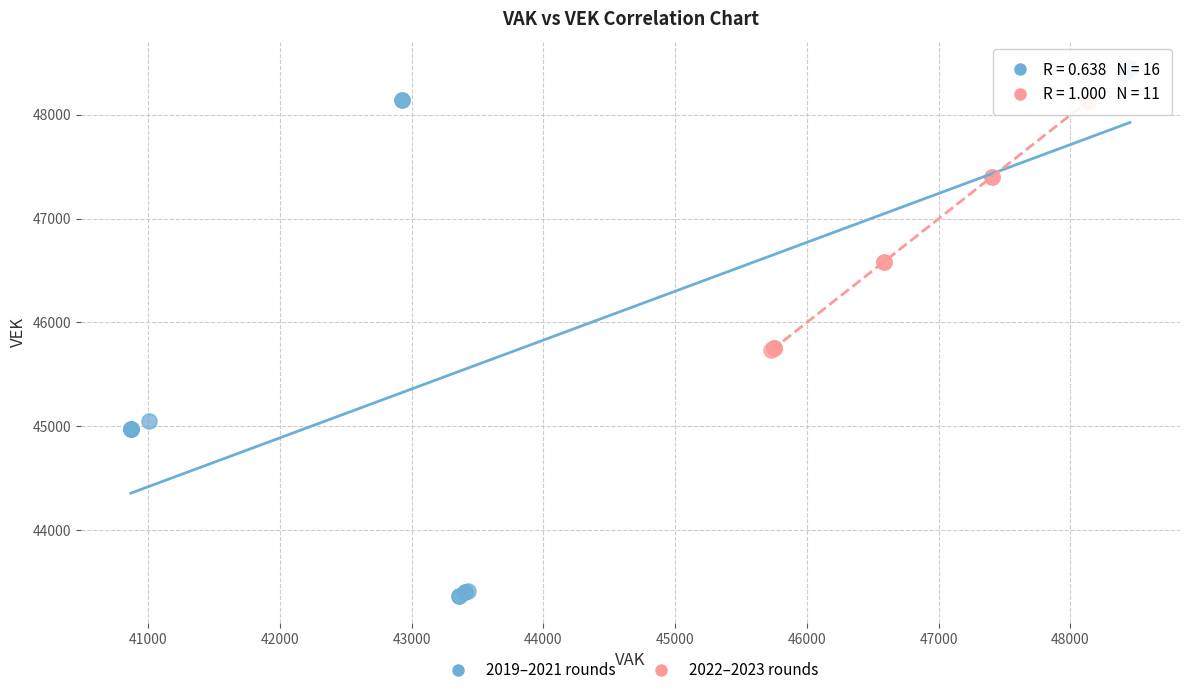

Which series has the widest spread of Y values?

2019–2021 rounds